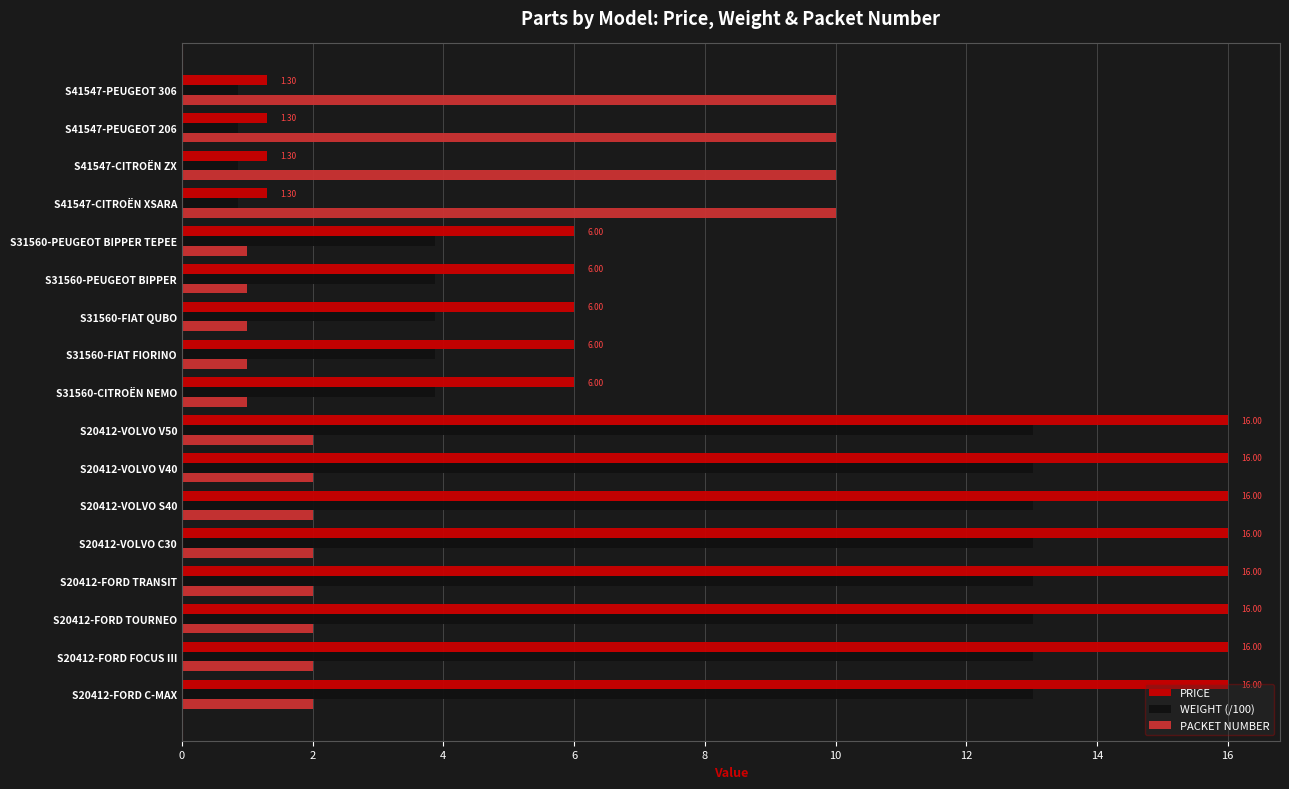

What is the spread (max minus min) of values at S20412-VOLVO S40?

14.0